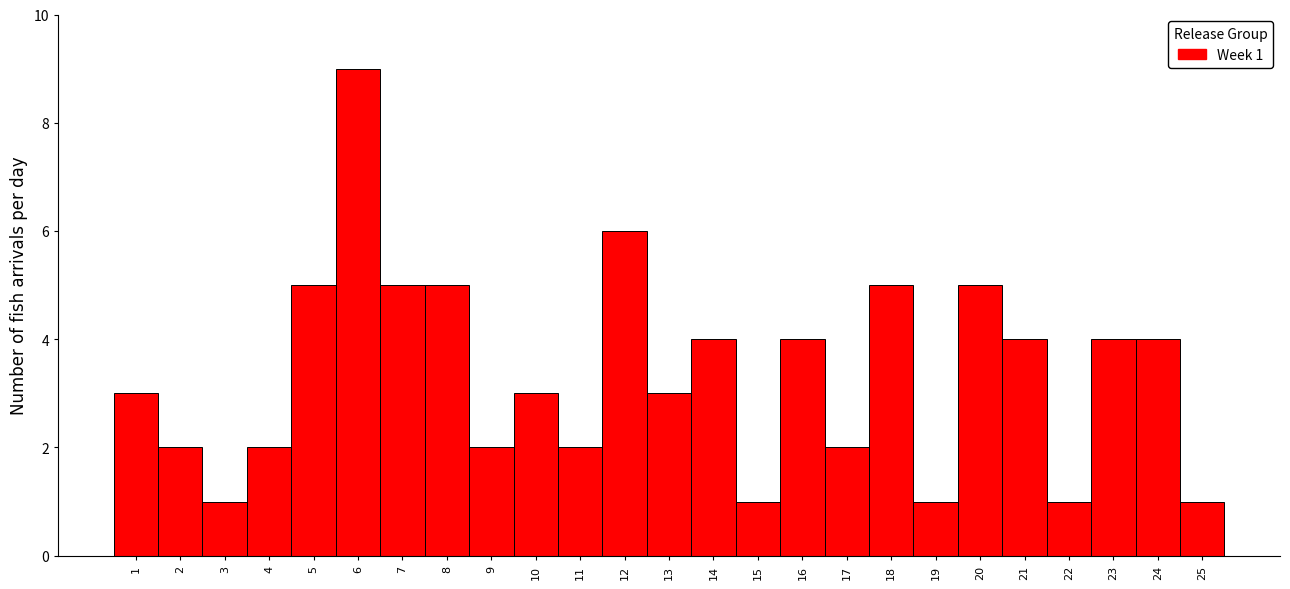

Reading left to right, list all the values displayed in this chart.

1=3	2=2	3=1	4=2	5=5	6=9	7=5	8=5	9=2	10=3	11=2	12=6	13=3	14=4	15=1	16=4	17=2	18=5	19=1	20=5	21=4	22=1	23=4	24=4	25=1